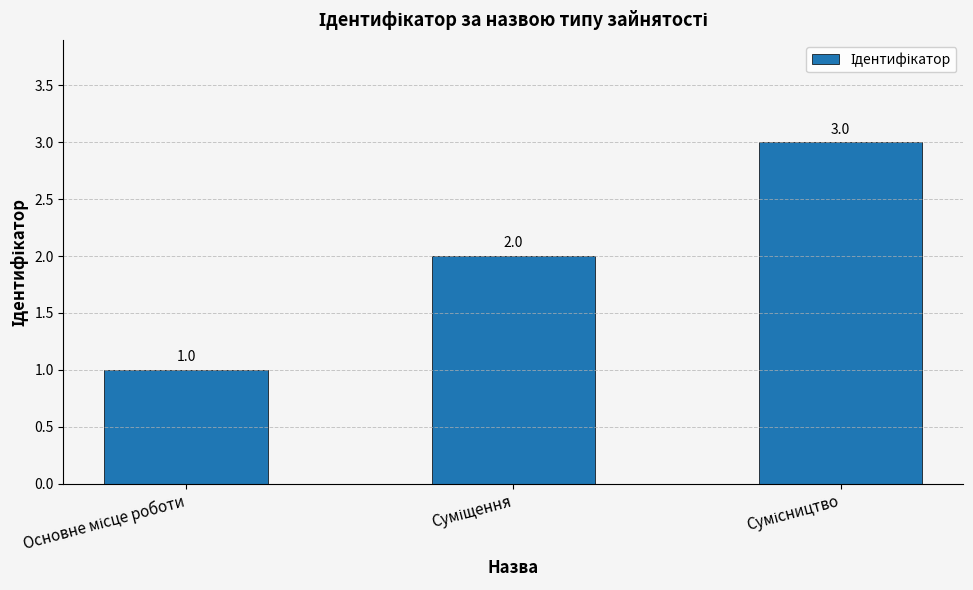

Count the values in the range 1 to 3.

3